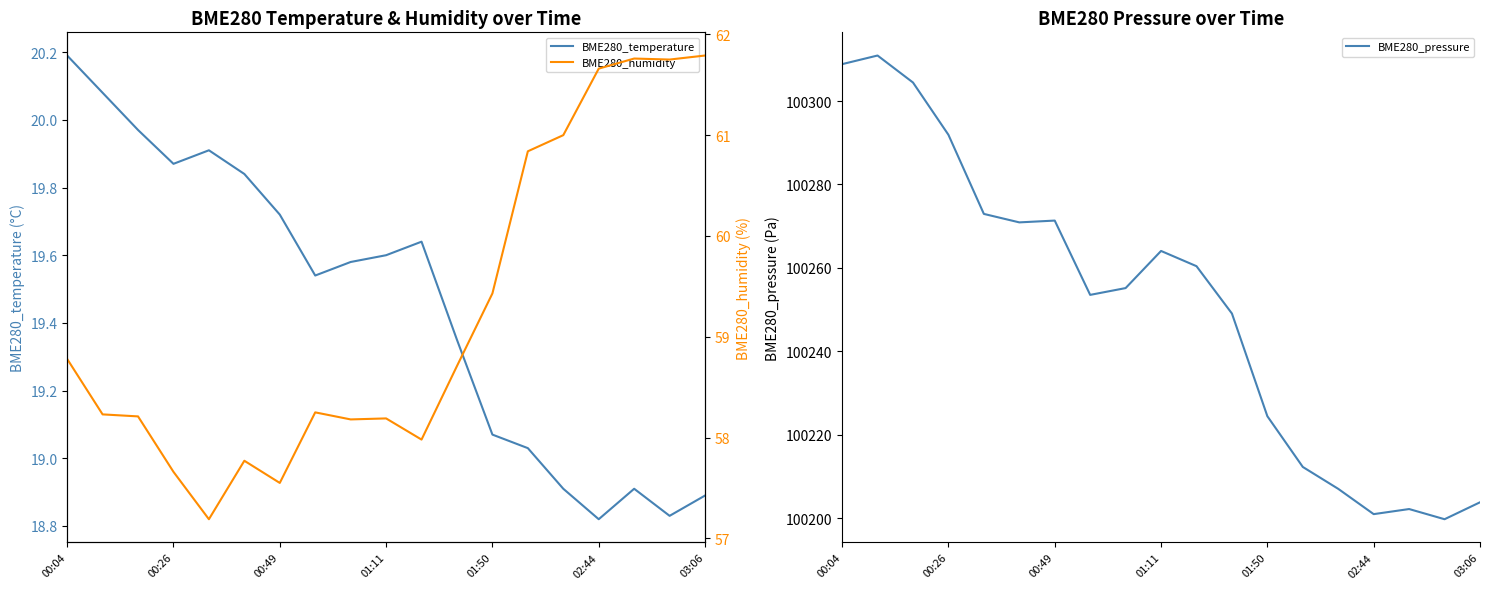

Is it true that BME280_temperature equals 35.6 at 00:04?

False